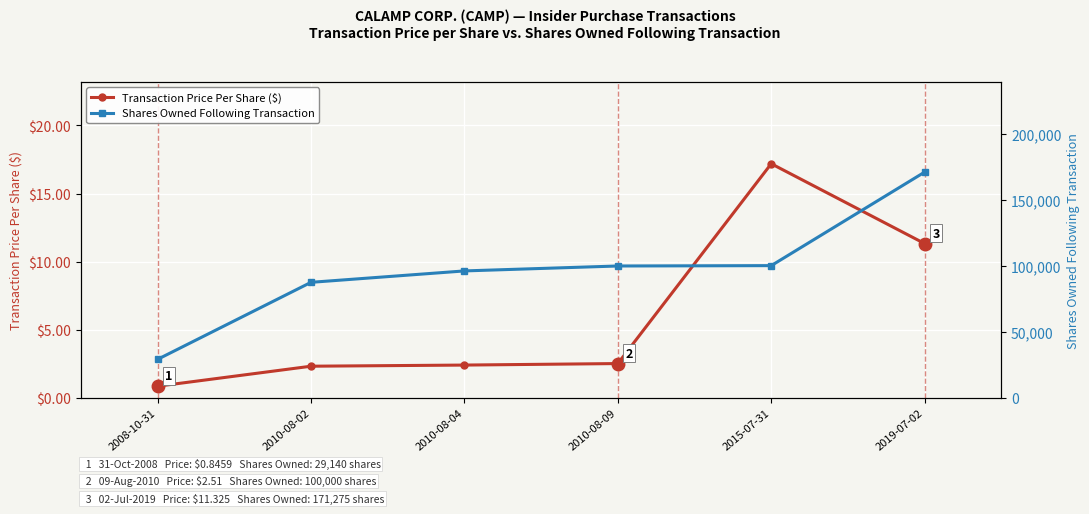

At which label does Shares Owned Following Transaction first exceed 100000?

2015-07-31